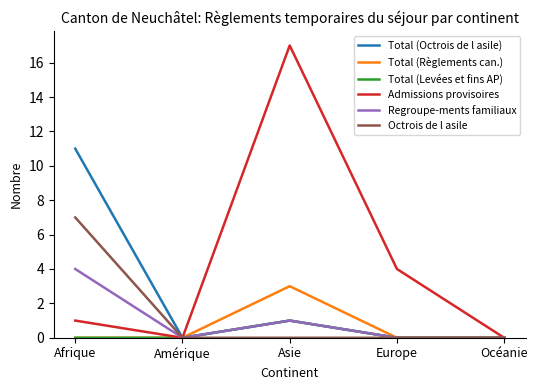

What is the sum of the Admissions provisoires values at Europe and Asie?

21